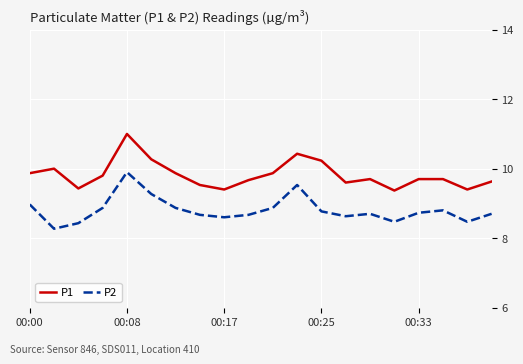

Rank the series by their average value, from highest to lowest.

P1, P2